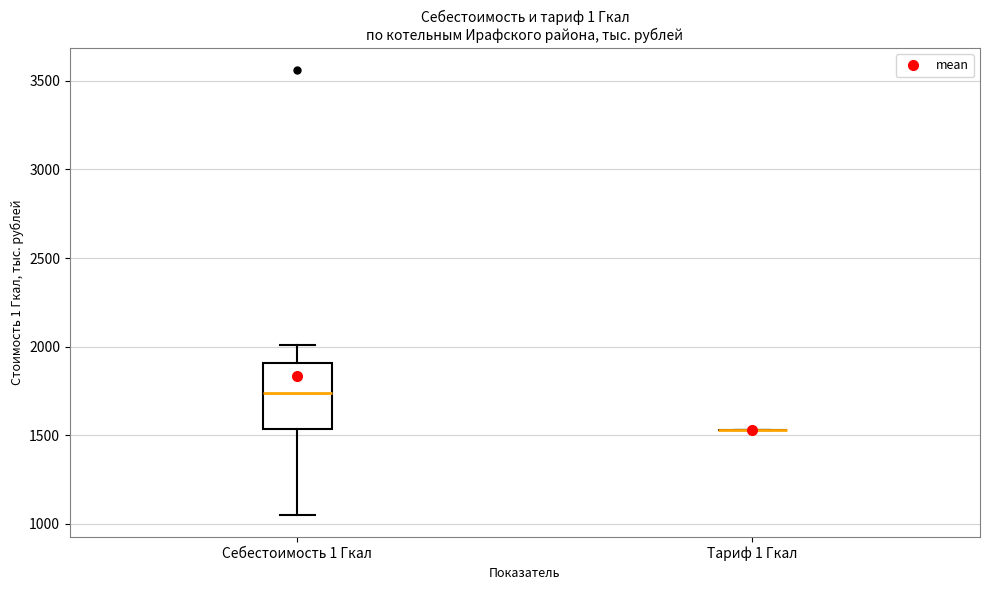

Reading left to right, transcribe this box plot: for each box, give where its median line is, the range the box spans, and where its two whiskers end, as read against the y-axis. The values are not printed on the chart, so give them approximately, as read against the axis.

Себестоимость 1 Гкал: median 1750, box 1550 to 1900, whiskers 1050 to 2000
Тариф 1 Гкал: box collapsed to a line at 1550, whiskers 1550 to 1550